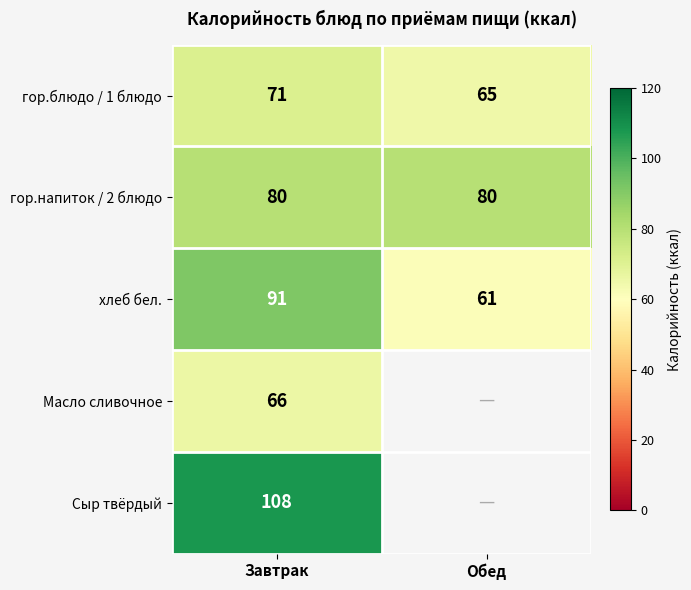

The гор.напиток / 2 блюдо series shows 122.6 at Обед. True or false?

False